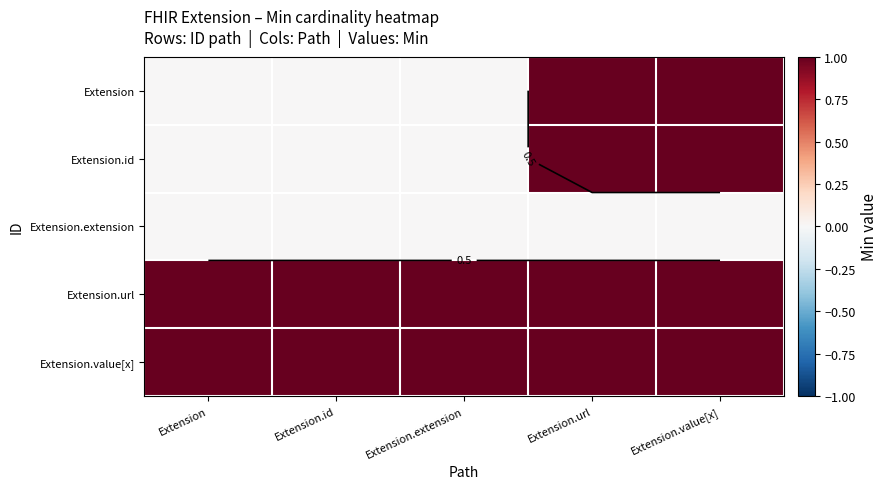

What is the difference between the highest and lowest values at Extension.value[x]?

1